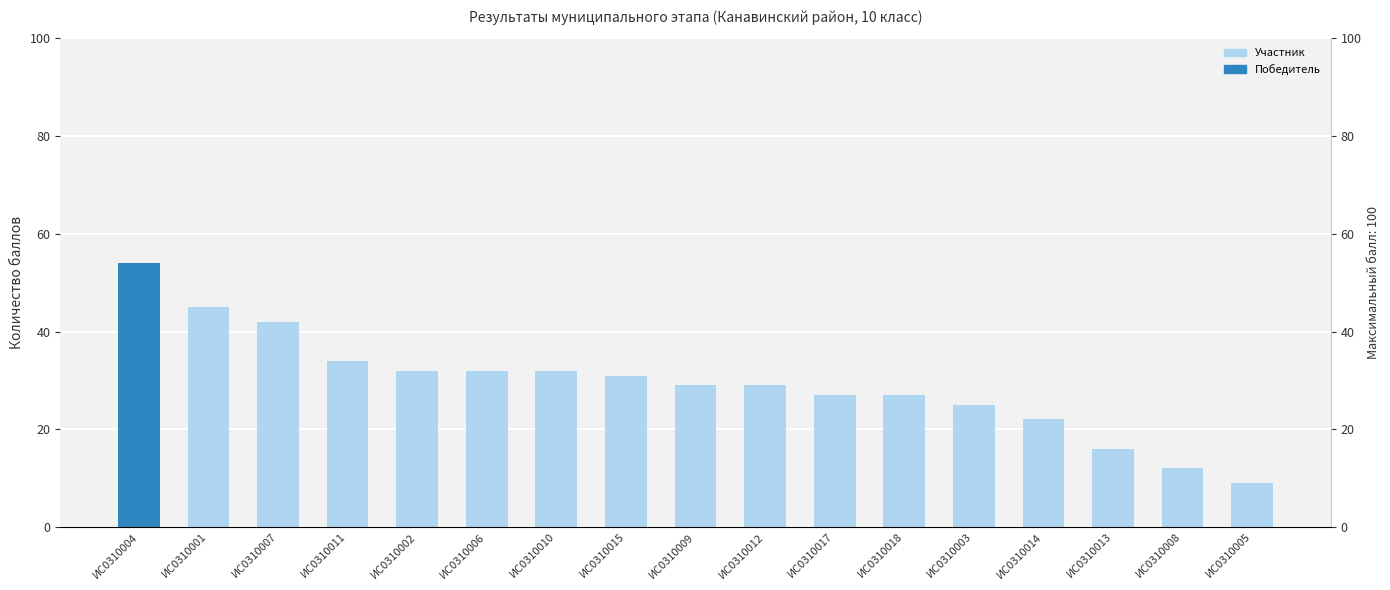

Which has a higher value, ИС0310004 or ИС0310009?

ИС0310004